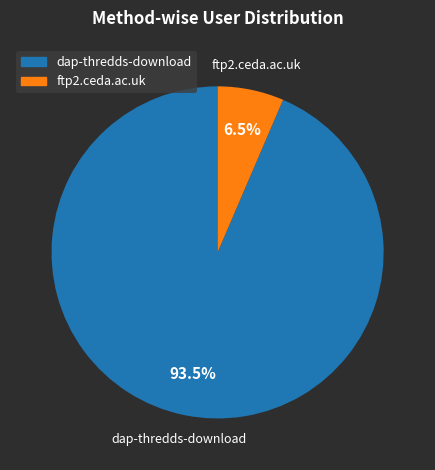

What percentage do dap-thredds-download and ftp2.ceda.ac.uk together represent?

100.0%